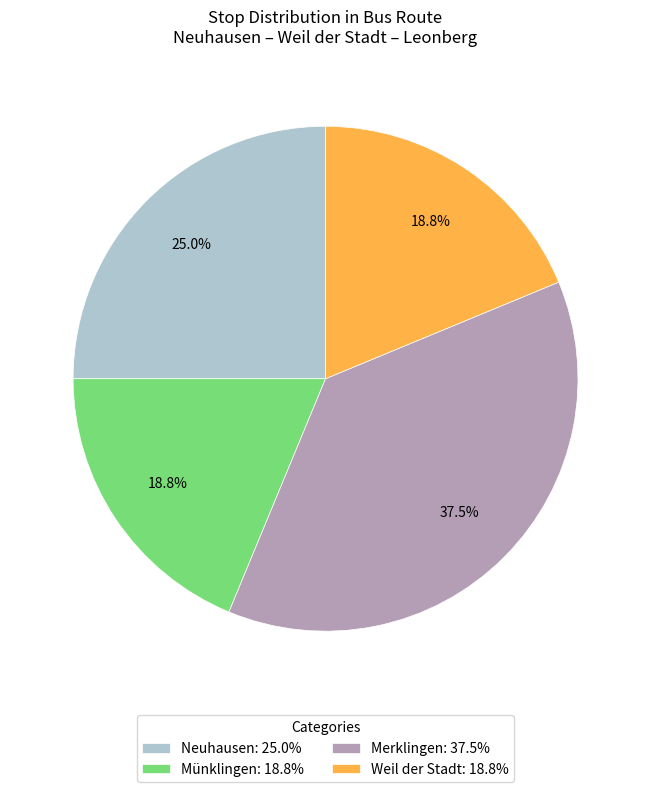

How many slices are in this pie chart?

4